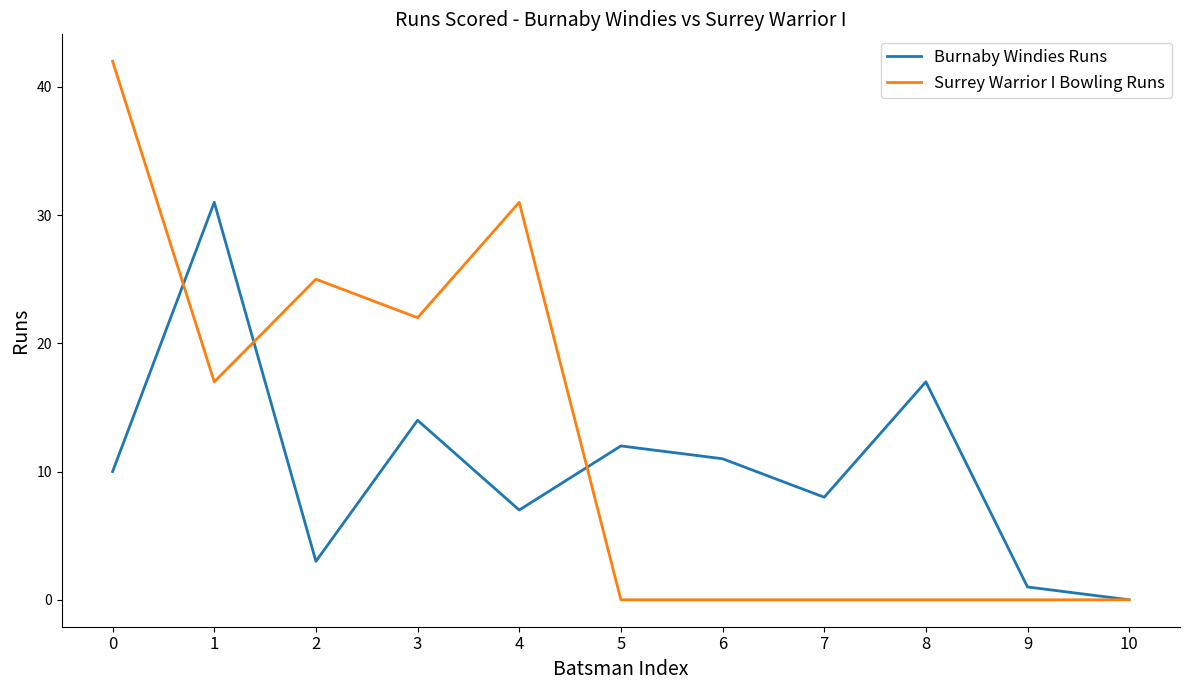

What are all the series names shown in the legend?

Burnaby Windies Runs, Surrey Warrior I Bowling Runs